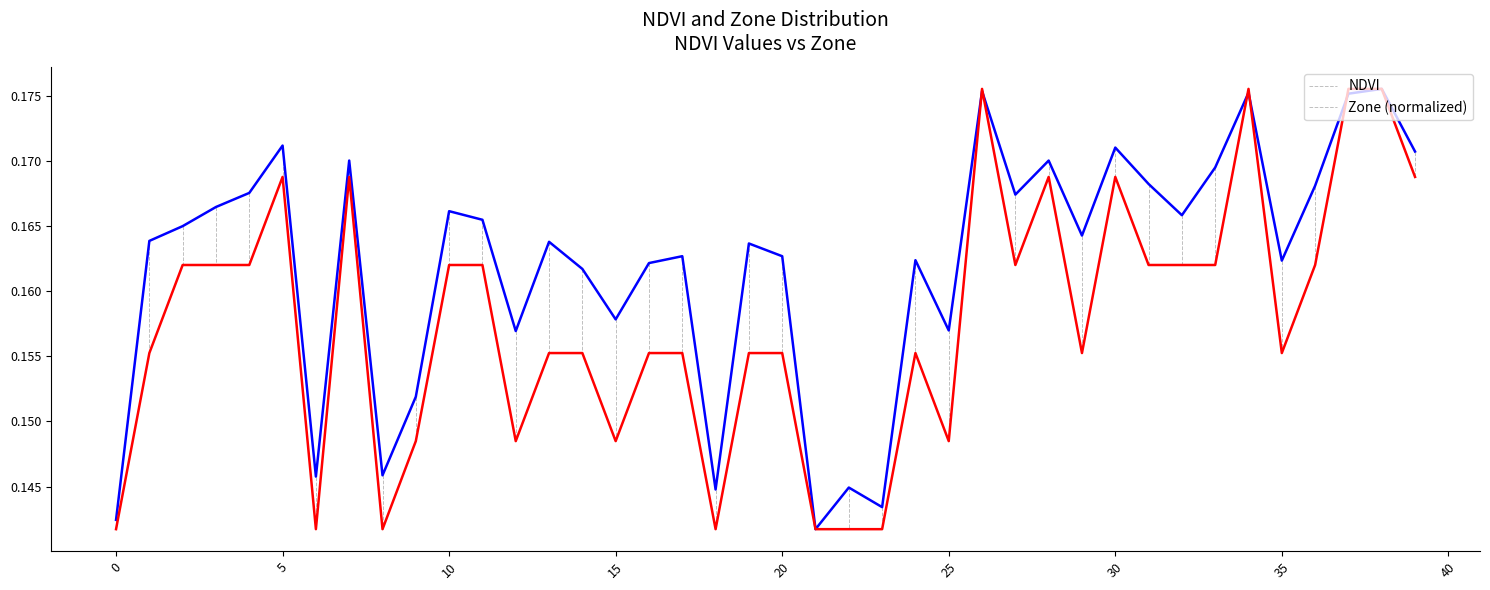

How many times do NDVI and Zone (normalized) cross each other?

5